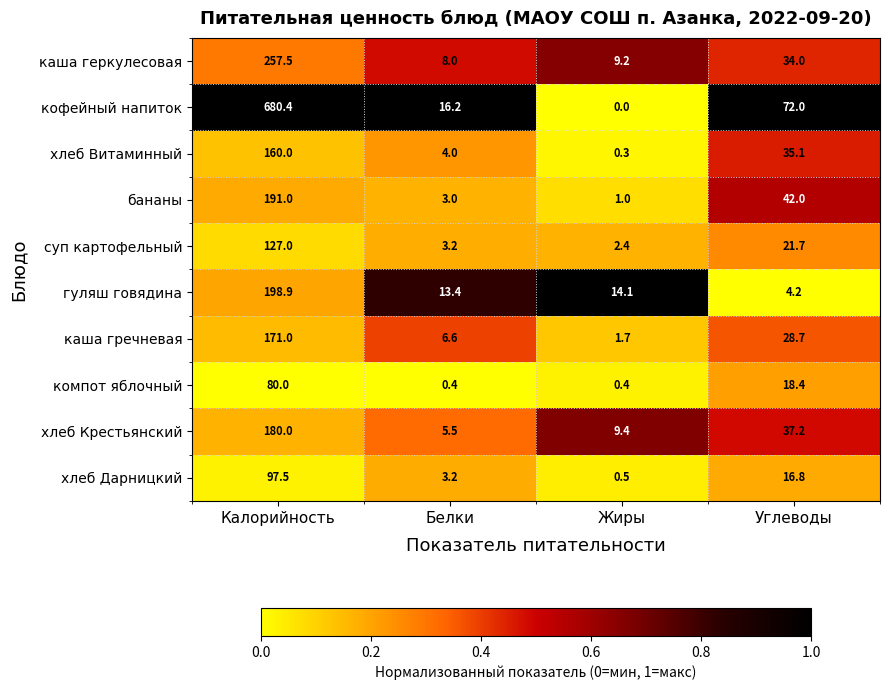

What is the difference between the maximum and minimum values in the суп картофельный series?

124.6